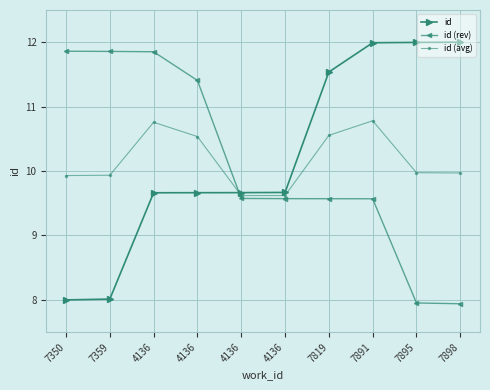

What is the greatest value displayed?

12.0